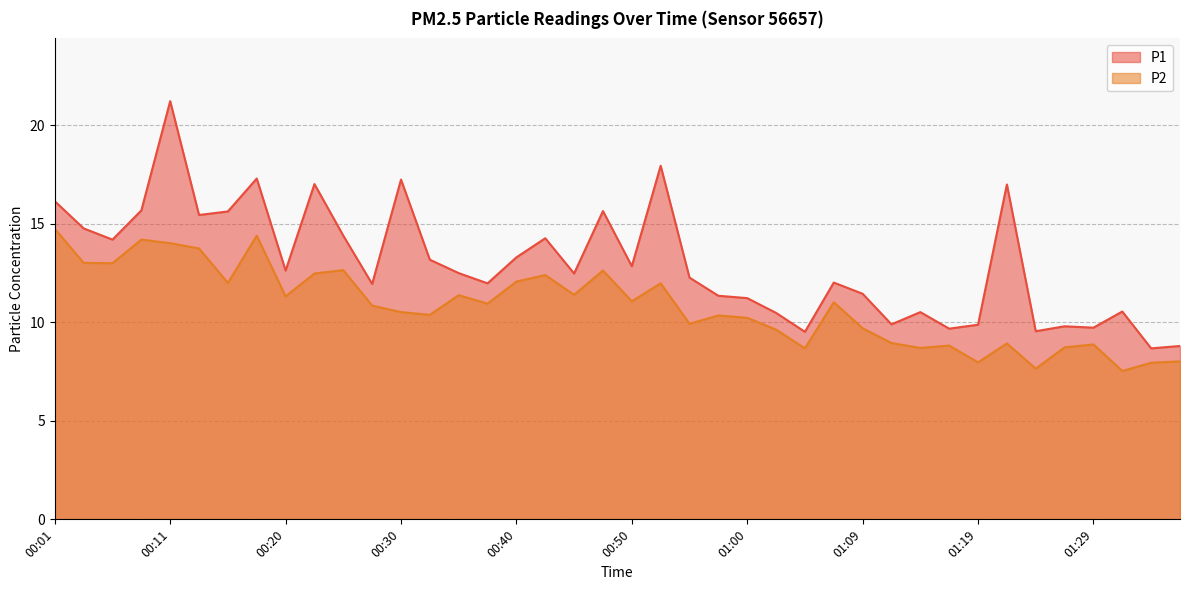

How many lines are shown in the chart?

2